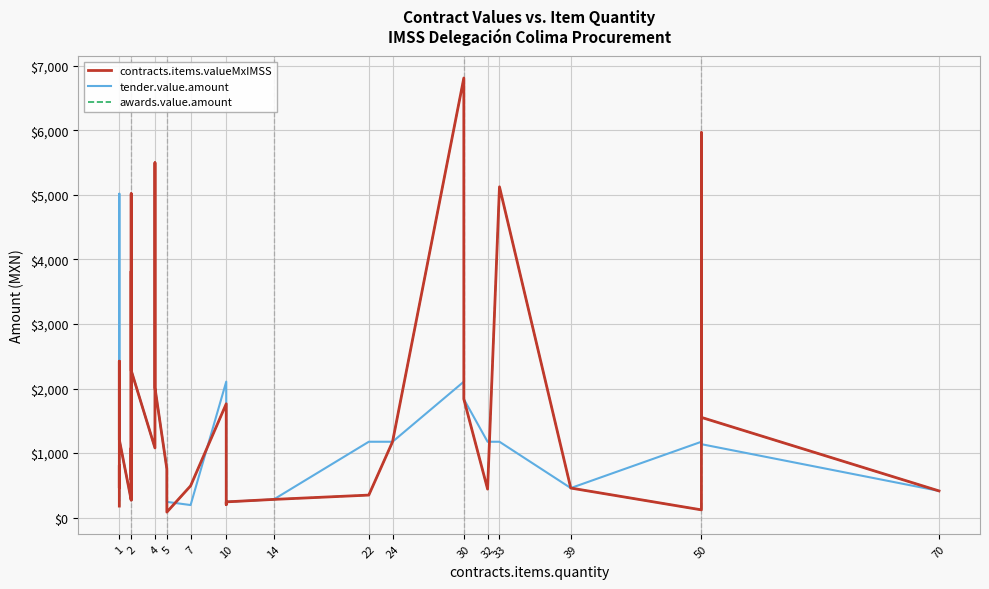

Reading right to left, list all the values displayed in this chart.

contracts.items.valueMxIMSS: 414.7	1553.0	5962.4	1270.8	121.4	459.2	5123.2	442.8	1836.8	6808.0	1176.0	350.2	283.3	245.0	204.0	1763.8	493.4	86.7	755.9	2012.5	5495.5	1080.0	2280.0	5016.0	281.0	812.0	3816.0	1040.0	588.8	1080.0	270.1	1207.5	1852.8	2423.6	1914.0	459.2	540.0	812.0	180.0
tender.value.amount: 414.7	1138.2	5962.4	1270.8	1176.0	459.2	1176.0	1176.0	1836.8	2106.6	1176.0	1176.0	283.3	245.0	196.0	2106.6	196.0	245.0	755.9	2012.5	5495.5	1080.0	2280.0	5016.0	4160.6	812.0	3816.0	1040.0	588.8	755.9	270.1	1207.5	1852.8	5016.0	1914.0	459.2	540.0	812.0	270.1
awards.value.amount: 414.7	1553.0	5962.4	1270.8	121.4	459.2	5123.2	442.8	1836.8	6808.0	1176.0	350.2	283.3	245.0	204.0	1763.8	493.4	86.7	755.9	2012.5	5495.5	1080.0	2280.0	5016.0	281.0	812.0	3816.0	1040.0	588.8	1080.0	270.1	1207.5	1852.8	2423.6	1914.0	459.2	540.0	812.0	180.0